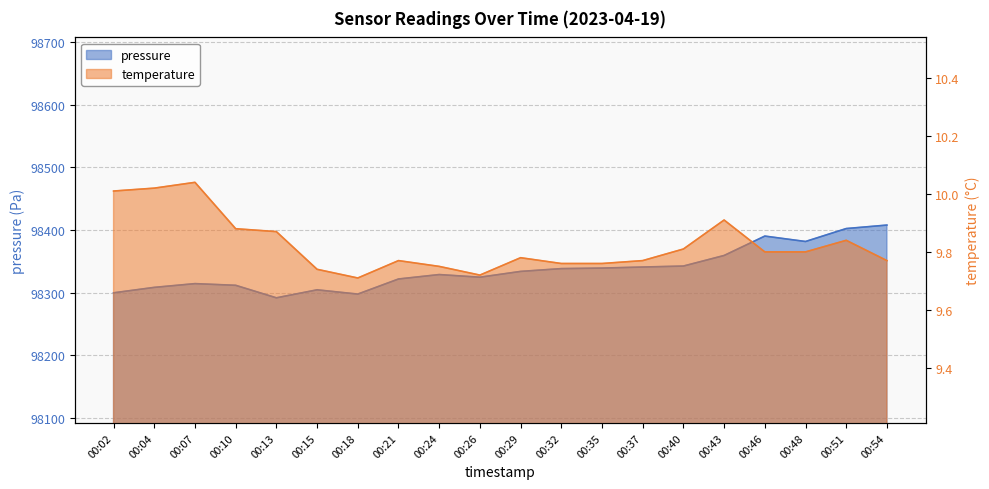

Rank the categories by temperature value from highest to lowest.

00:07, 00:04, 00:02, 00:43, 00:10, 00:13, 00:51, 00:40, 00:46, 00:48, 00:29, 00:21, 00:37, 00:54, 00:32, 00:35, 00:24, 00:15, 00:26, 00:18